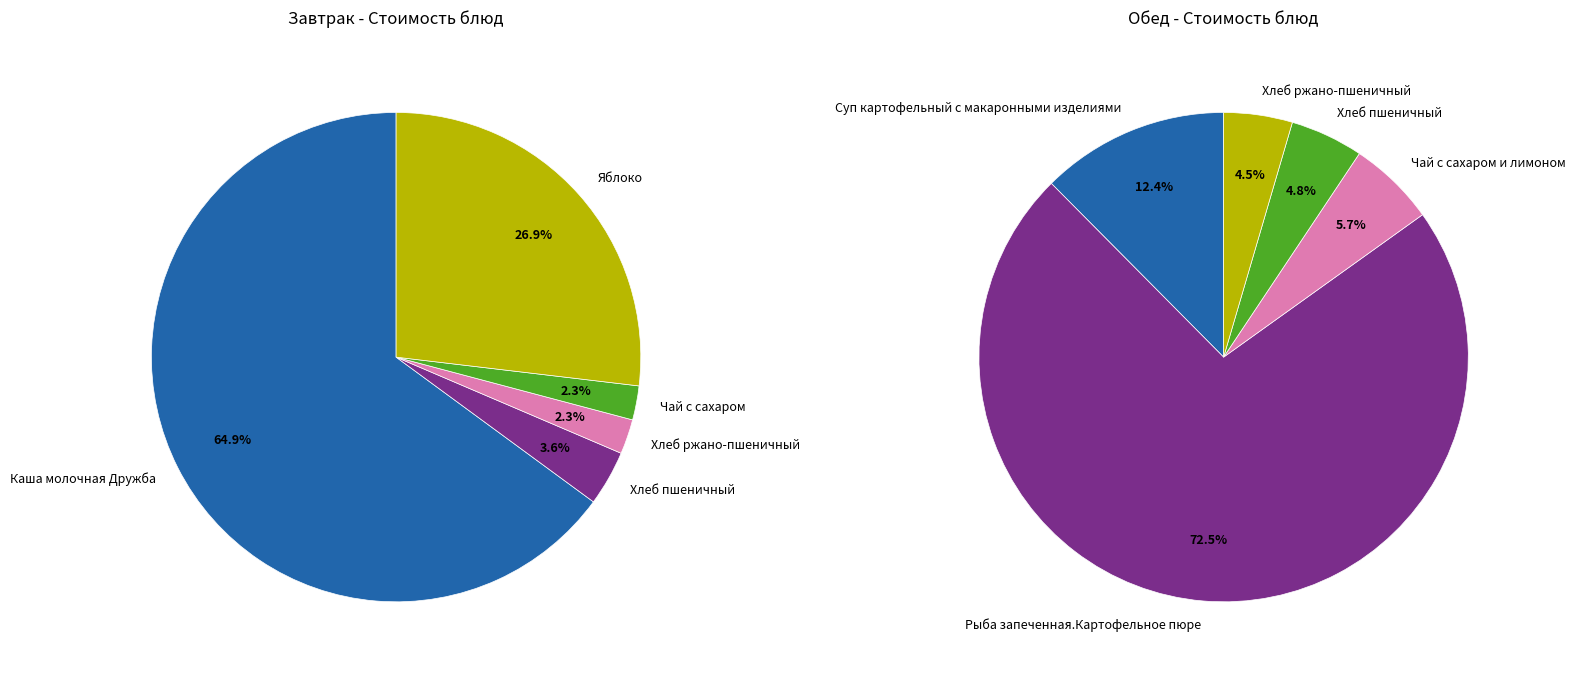

Rank the series by their maximum value, from lowest to highest.

Завтрак, Обед